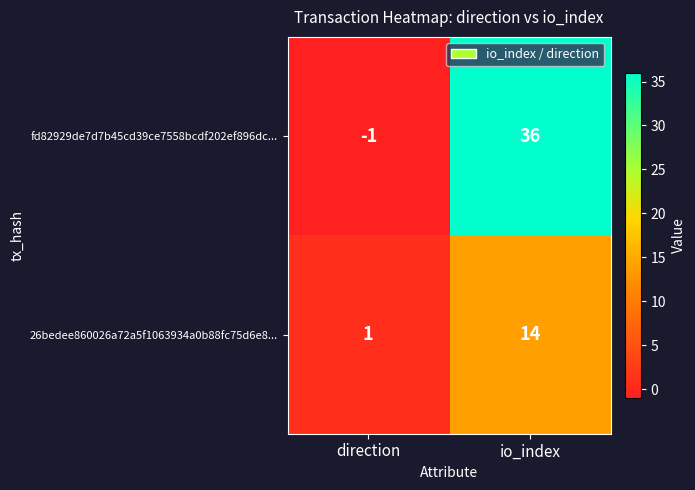

The value of fd82929de7d7b45cd39ce7558bcdf202ef896dc... at io_index is 63. True or false?

False